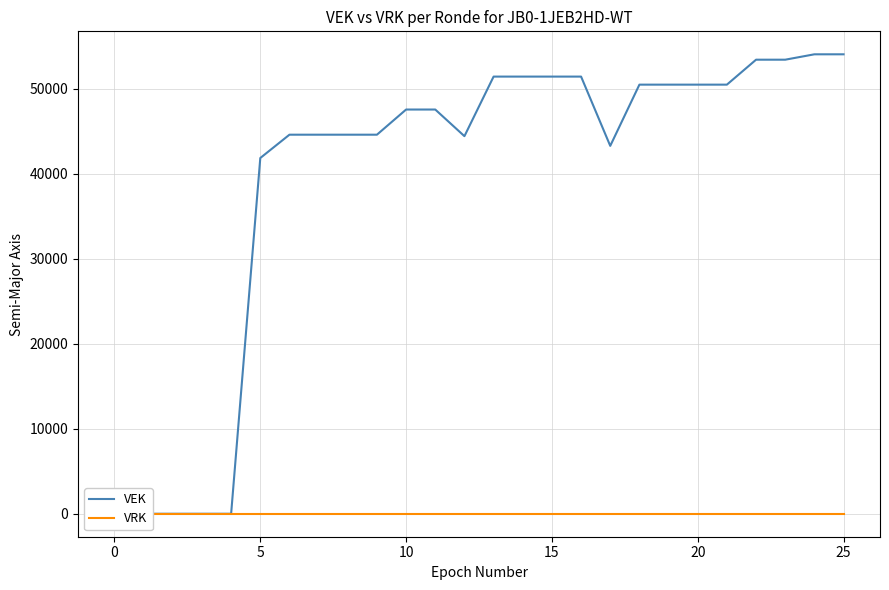

True or false: VRK has a value of 0 at 7.

True